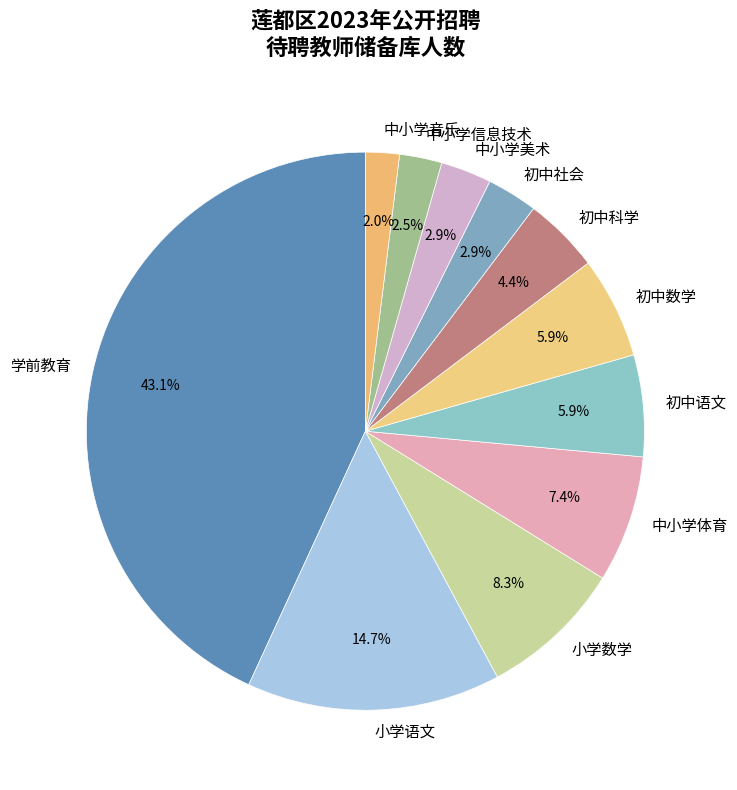

The 初中语文 slice represents 6% of the pie. True or false?

True